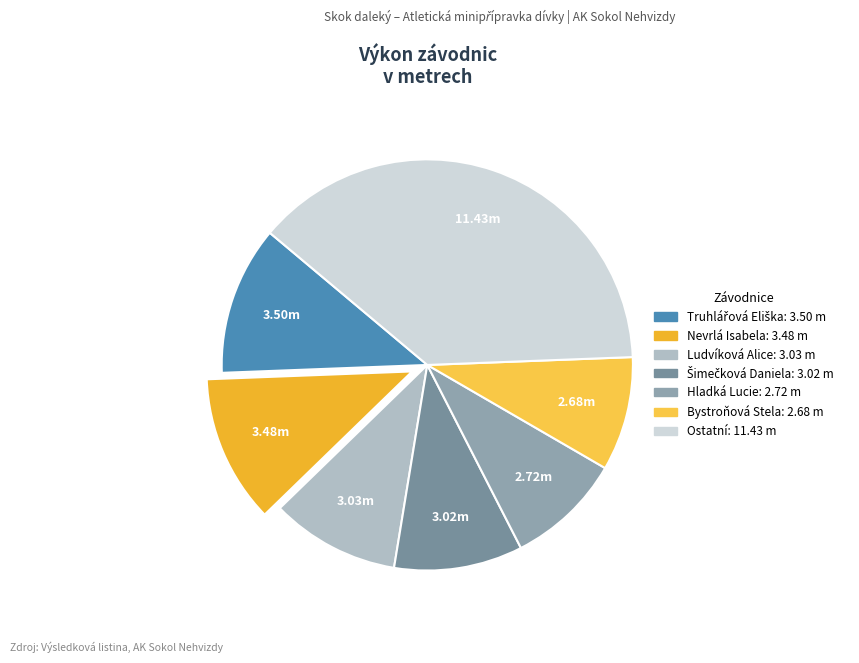

Is there a majority slice in this chart?

No